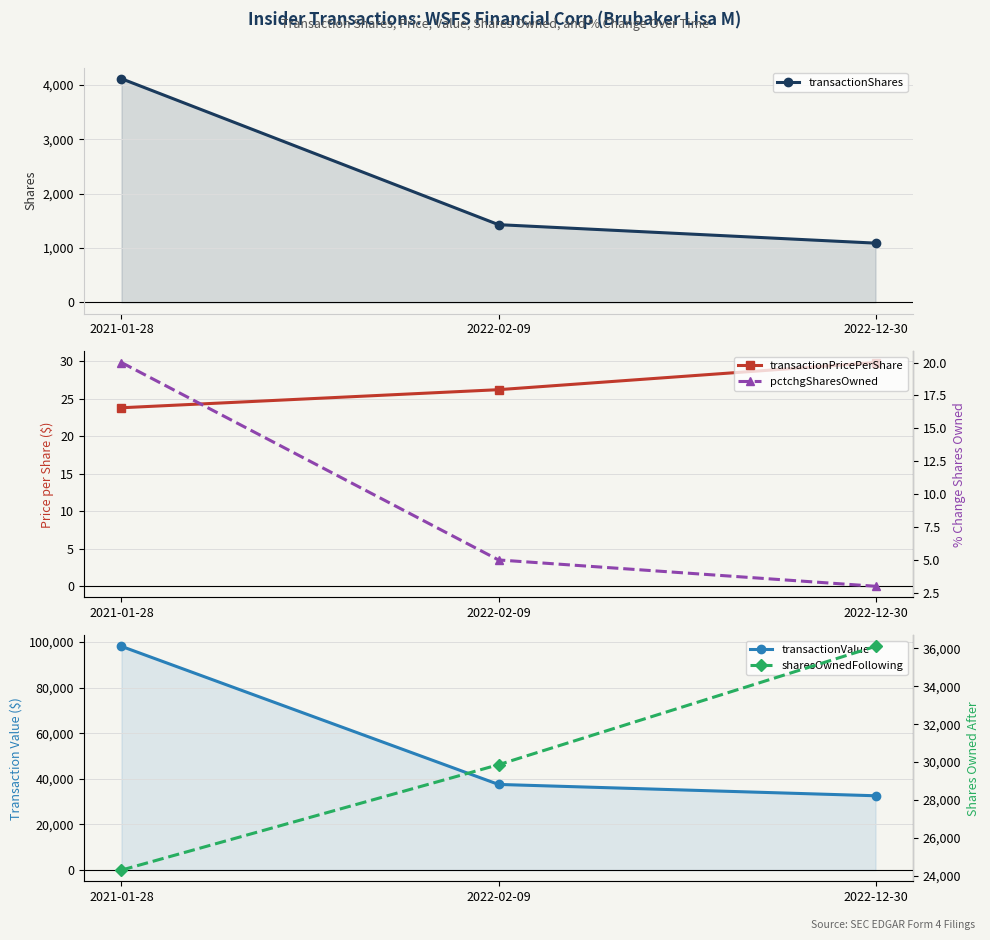

Is the value of transactionPricePerShare at 2021-01-28 greater than the value of transactionValue at 2022-12-30?

No